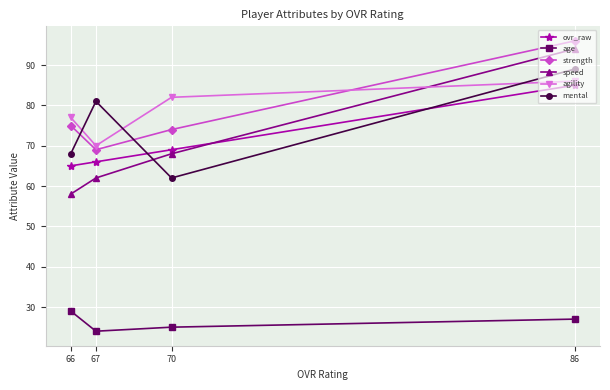

The age series shows 29 at 66. True or false?

True